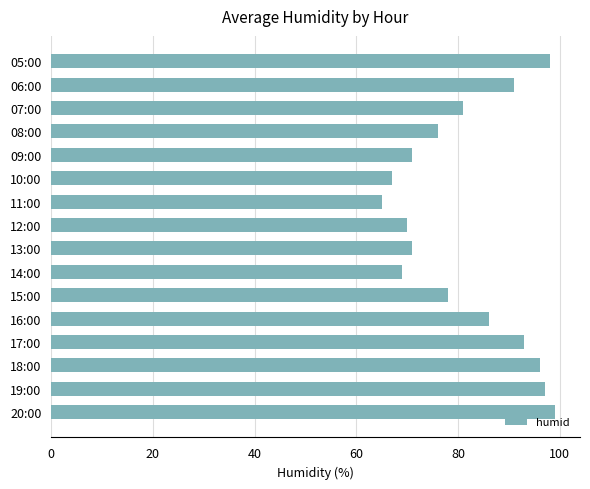

What is the minimum value shown in the chart?

65